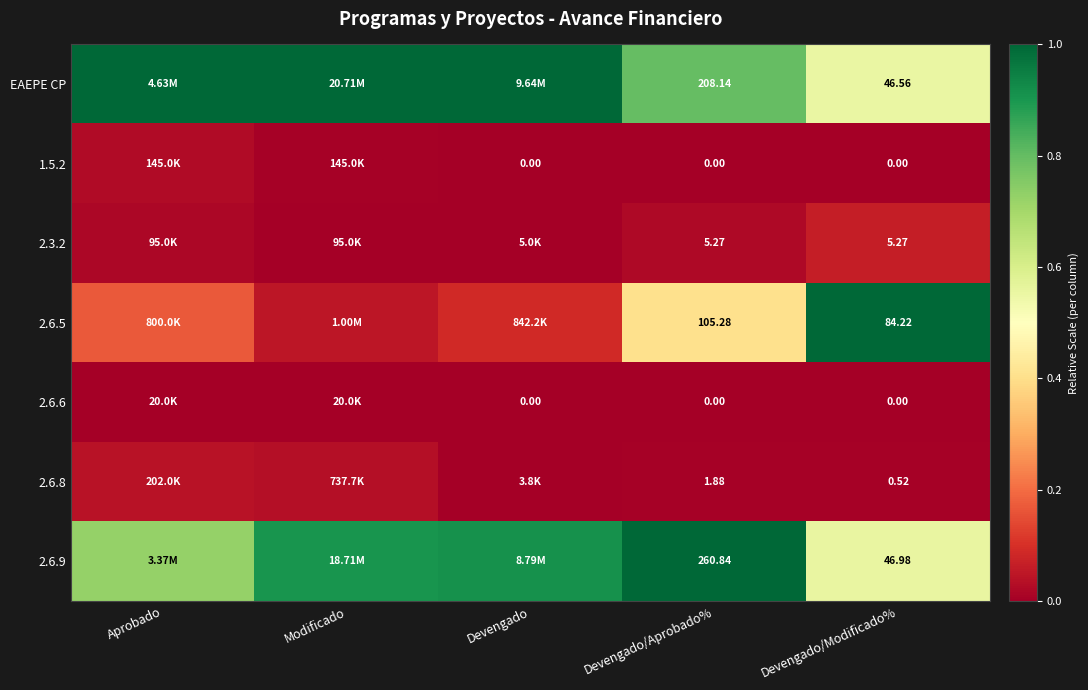

Is it true that 2.3.2 equals 0.0 at Devengado/Modificado%?

False